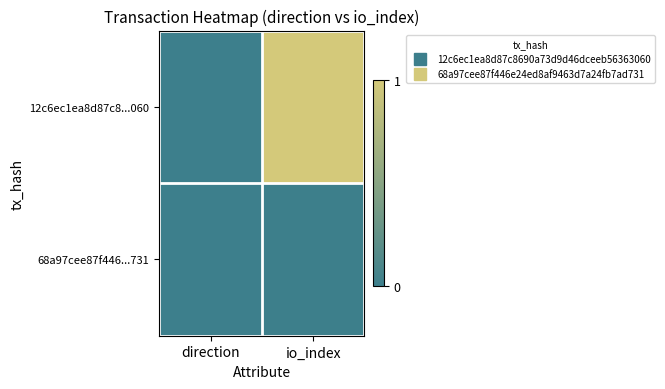

What is the spread (max minus min) of values at io_index?

1.0